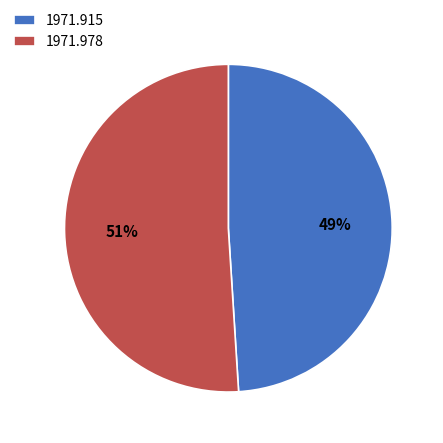

To the nearest percent, what is the combined percentage of 1971.978 and 1971.915?

100%